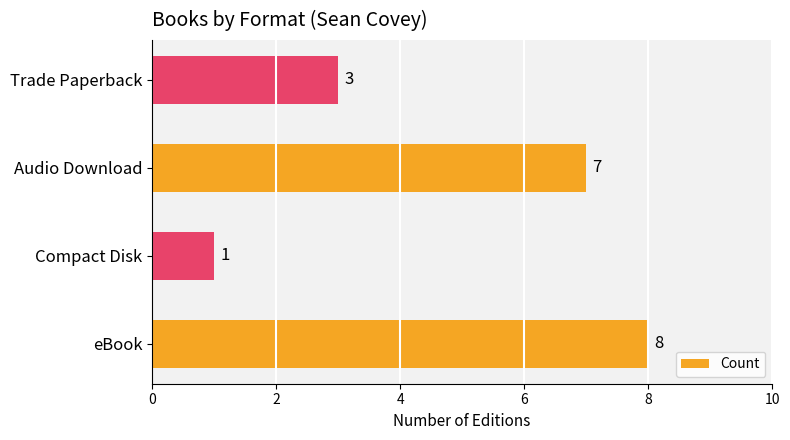

Rank the categories by value from highest to lowest.

eBook, Audio Download, Trade Paperback, Compact Disk